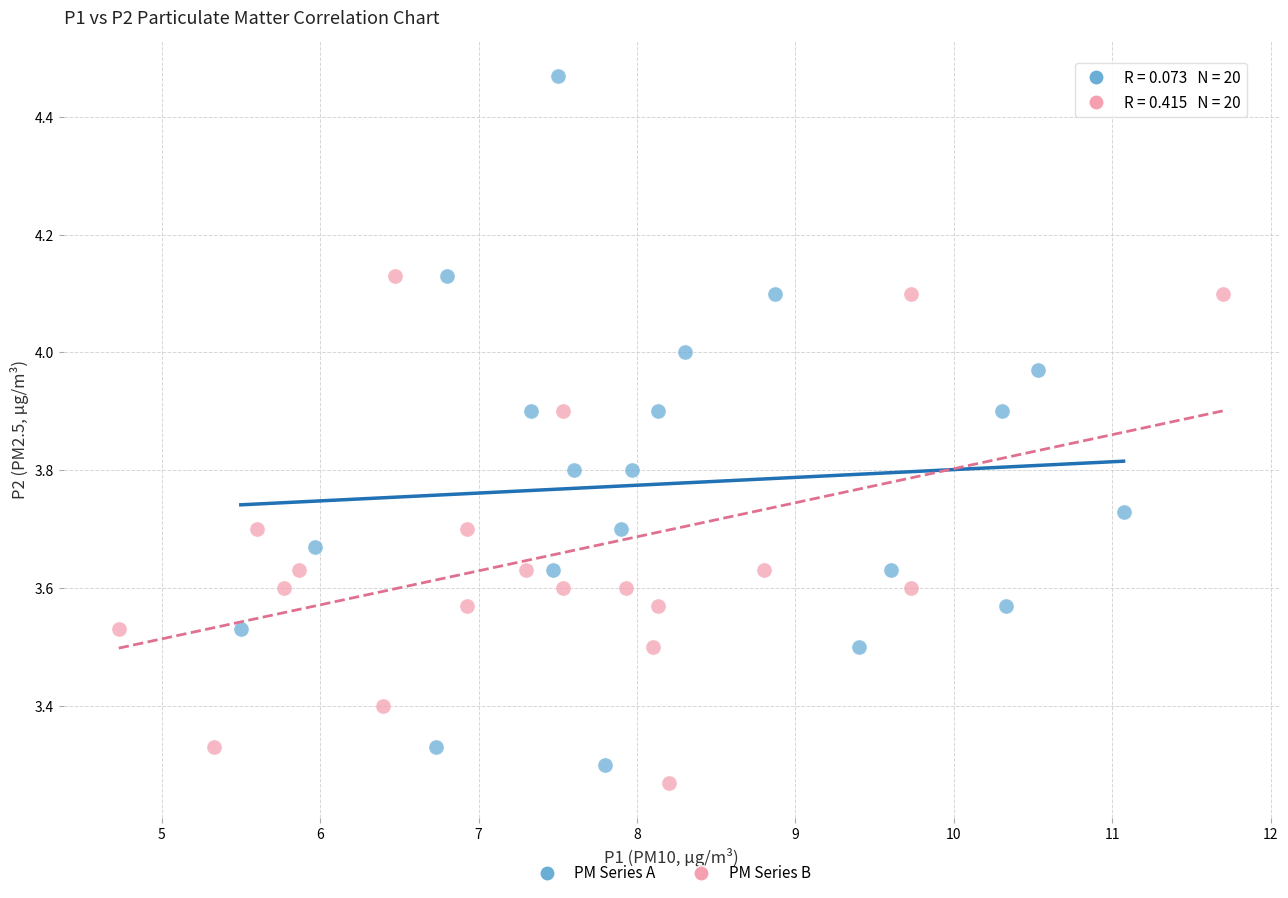

Which series contains the highest Y value?

PM Series A